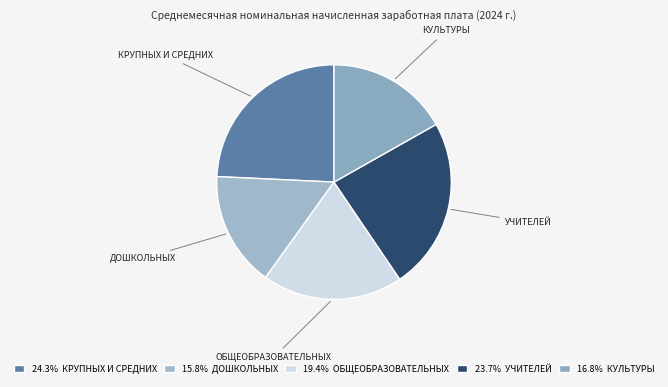

To the nearest percent, what is the average slice percentage?

20%